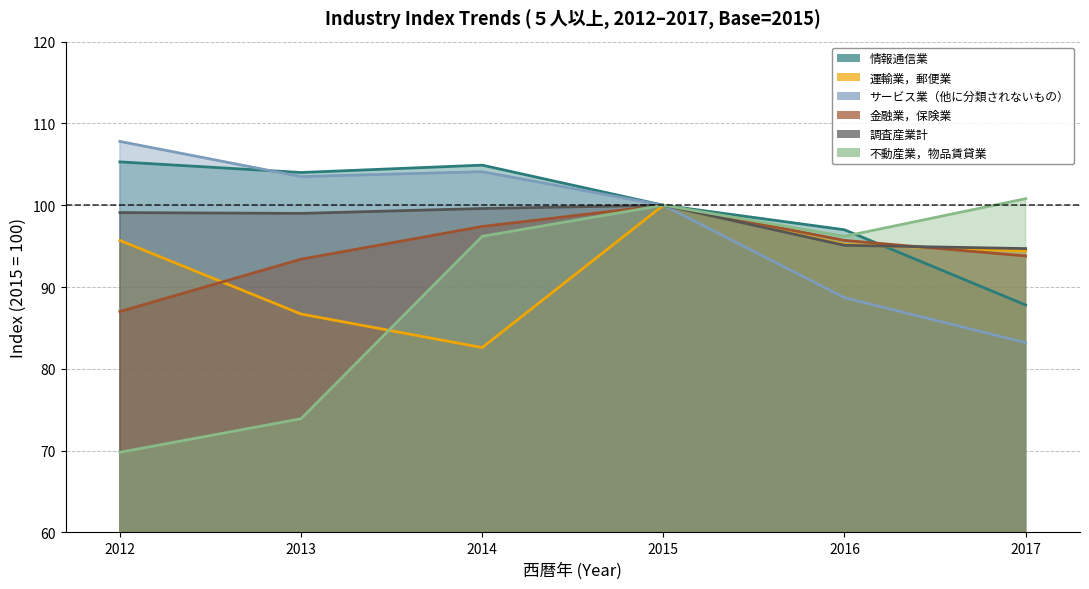

True or false: 不動産業，物品賃貸業 and 金融業，保険業 intersect in this chart.

False